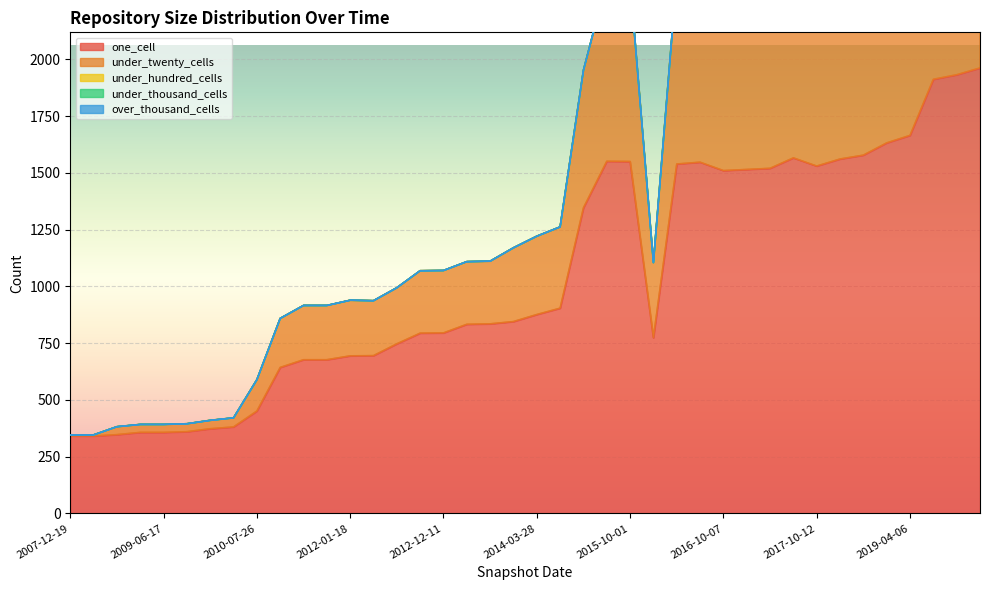

What position from the left is 2017-04-12?

31